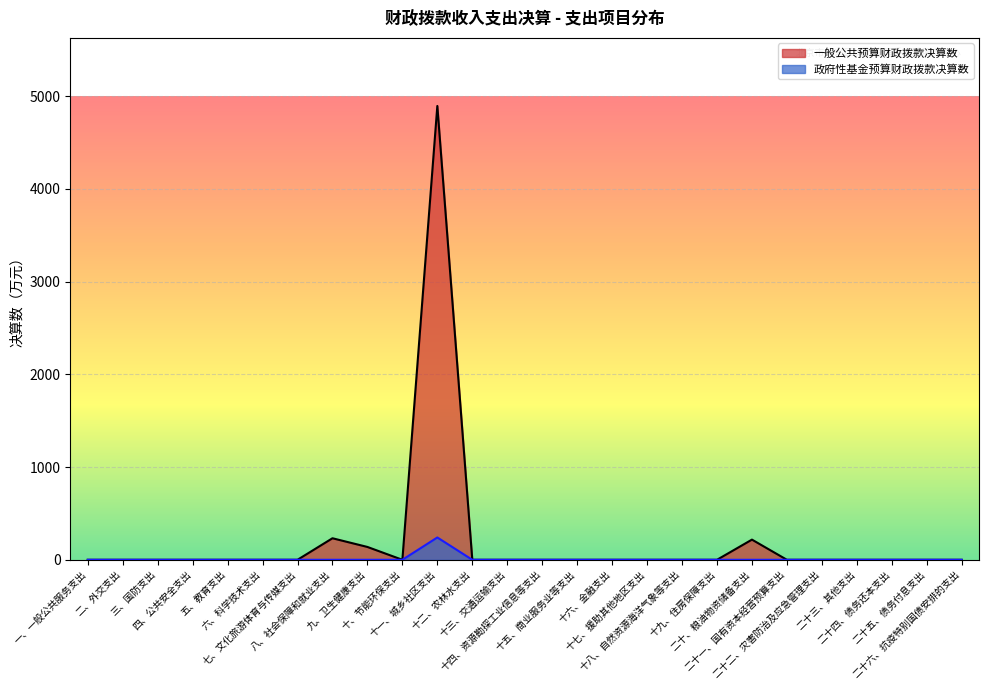

Which series changed the most between 十二、农林水支出 and 十九、住房保障支出?

一般公共预算财政拨款决算数